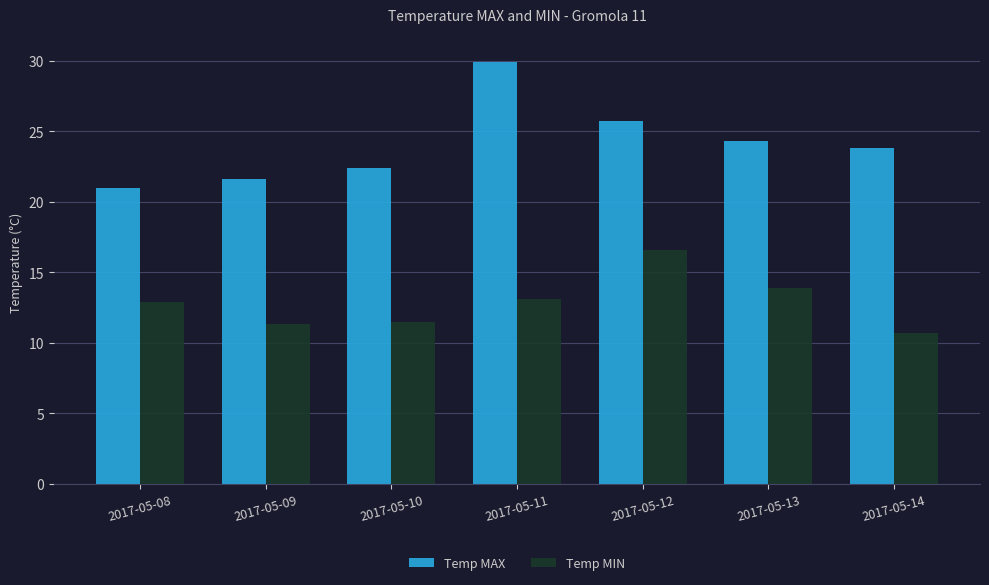

Which series has the largest total across all categories?

Temp MAX